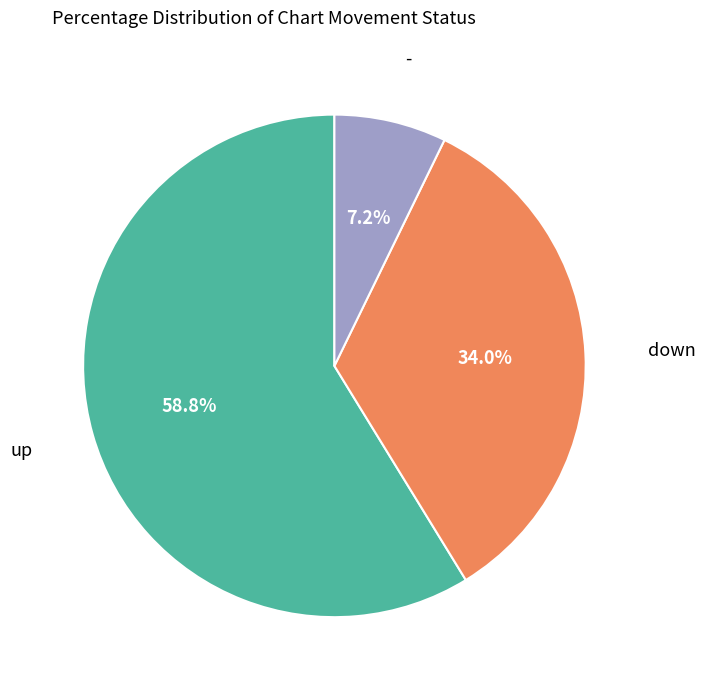

Is there a majority slice in this chart?

Yes